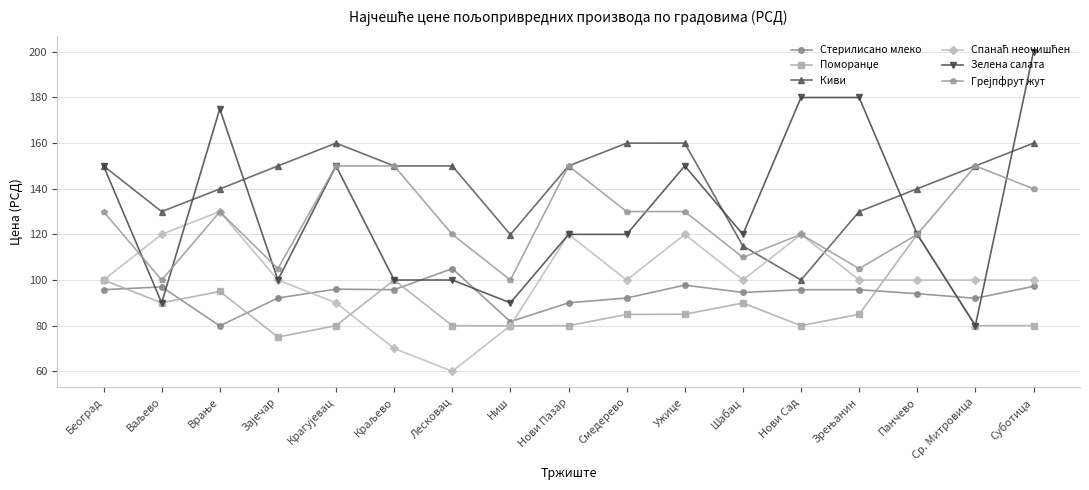

What is the spread (max minus min) of values at Ужице?

75.0